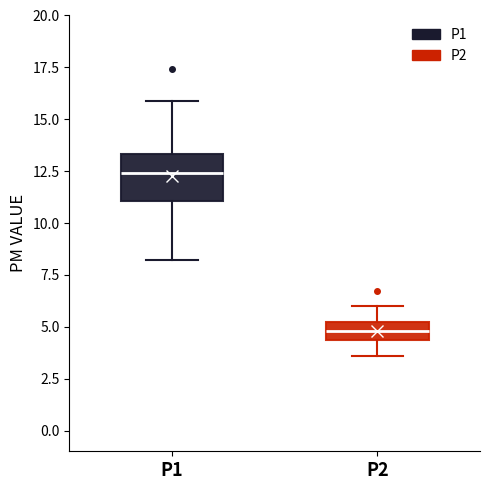

Which box's median line is the highest?

P1